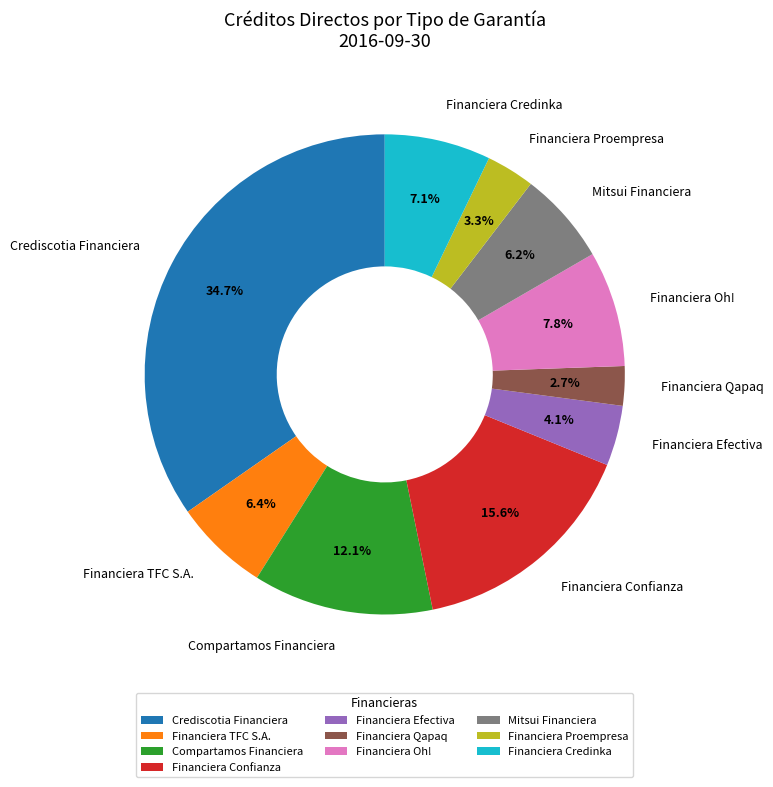

What percentage do Financiera Oh! and Financiera Efectiva together represent?

11.9%